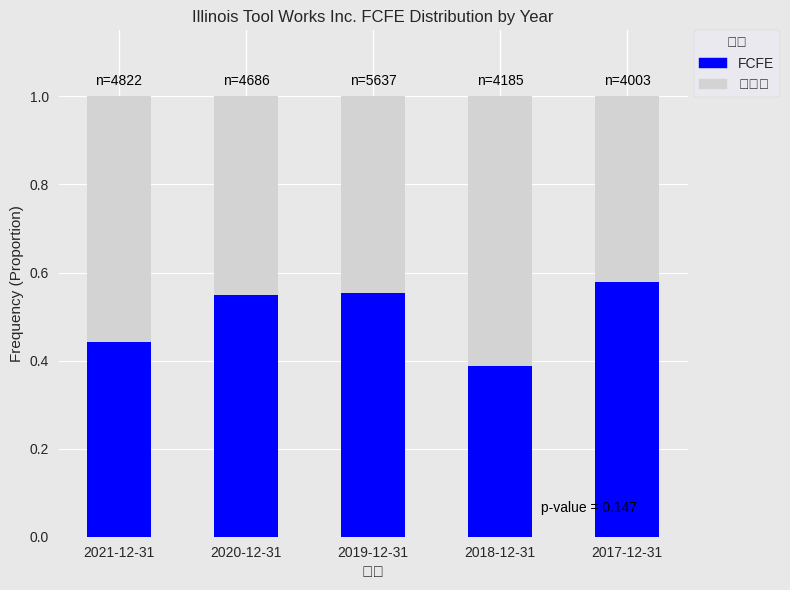

What is the sum of all FCFE values?

2.5